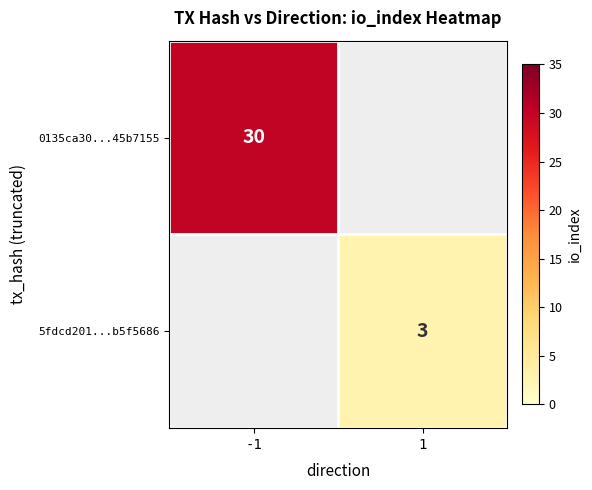

The 0135ca30...45b7155 series shows 6 at -1. True or false?

False